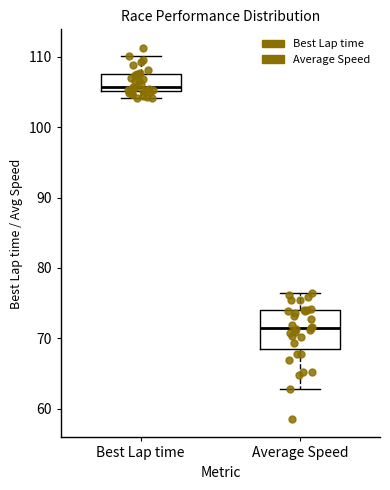

Reading left to right, read every box against the y-axis: the position of its median line, the range the box covers, and the ends of its whiskers. The values are not printed on the chart, so give them approximately, as read against the axis.

Best Lap time: median 106, box 105 to 108, whiskers 104 to 110
Average Speed: median 72, box 69 to 74, whiskers 63 to 76